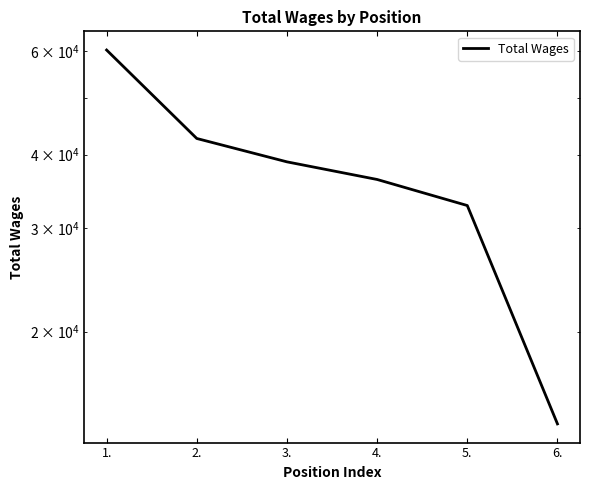

Between 6. and 4., which is larger?

4.